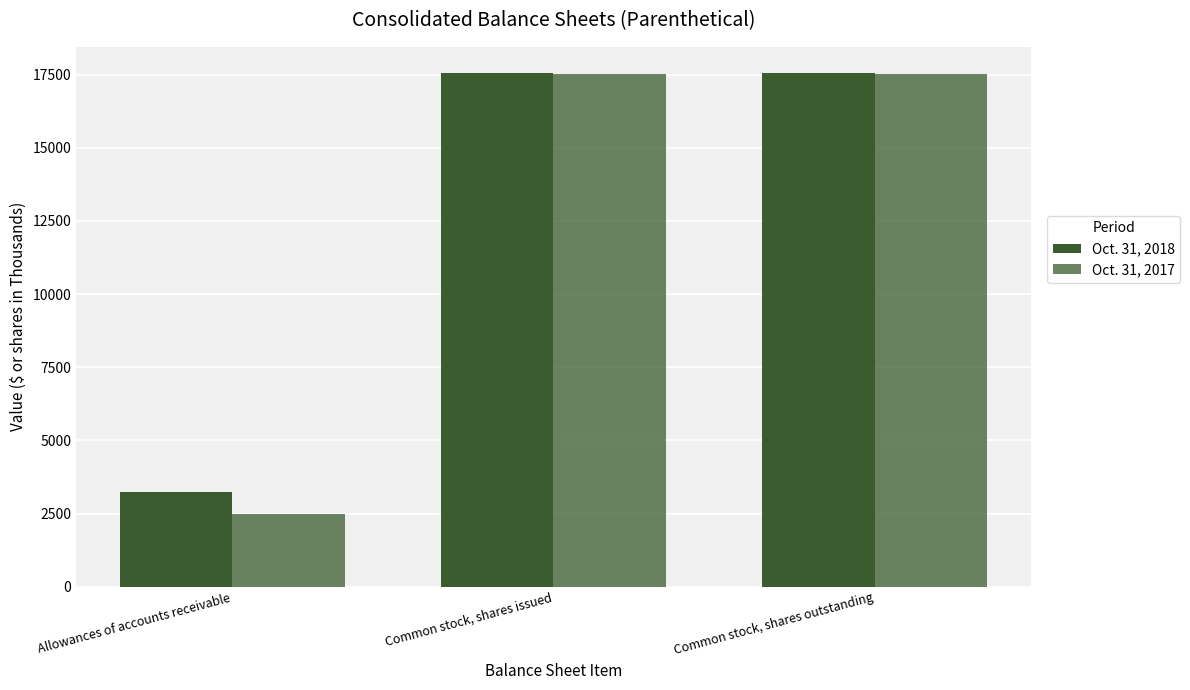

Reading left to right, list all the values displayed in this chart.

Oct. 31, 2018: Allowances of accounts receivable=3227	Common stock, shares issued=17567	Common stock, shares outstanding=17567
Oct. 31, 2017: Allowances of accounts receivable=2490	Common stock, shares issued=17533	Common stock, shares outstanding=17533